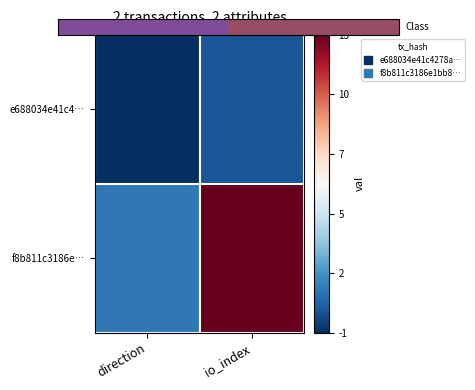

Between direction and io_index, which is larger?

io_index